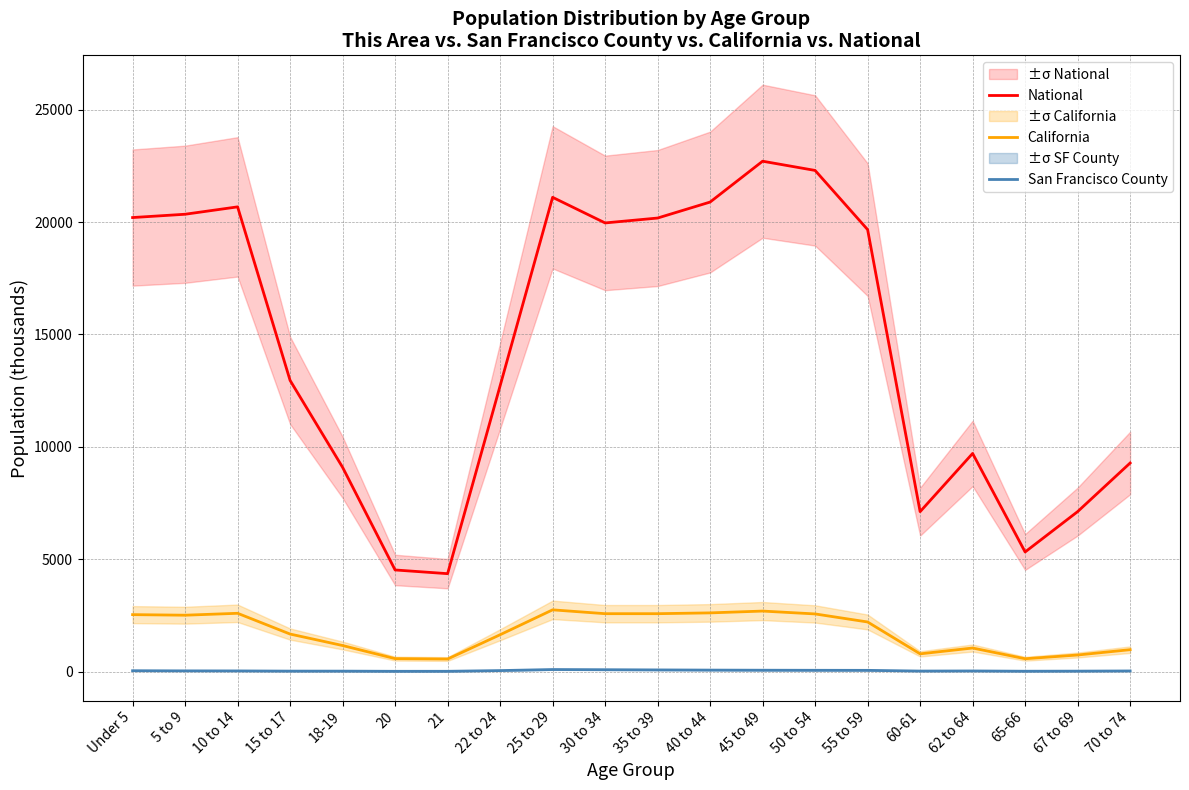

At which category does San Francisco County reach its first local peak?

25 to 29